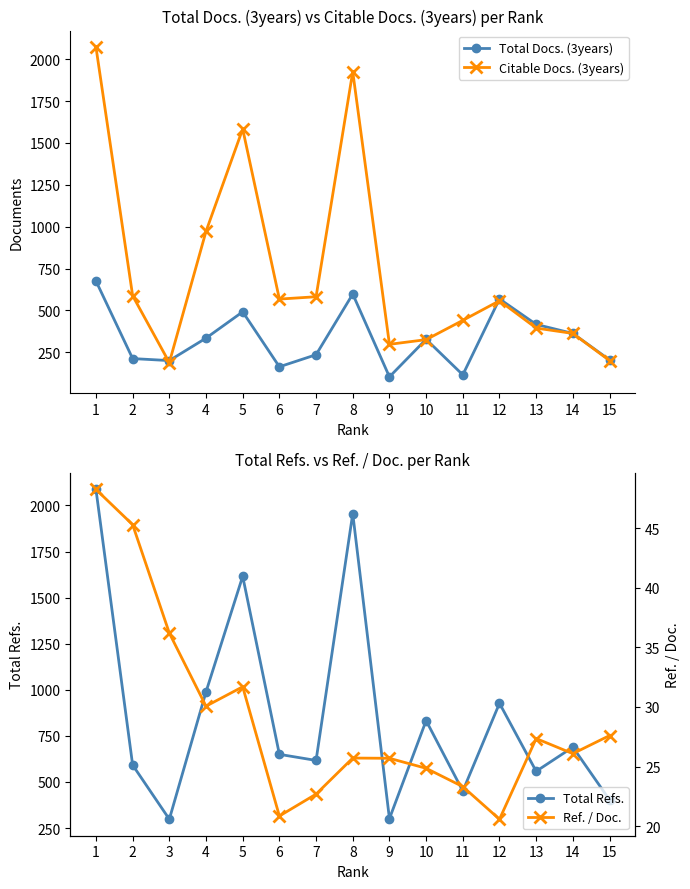

List the series in order of their overall mean, highest first.

Total Refs., Citable Docs. (3years), Total Docs. (3years), Ref. / Doc.